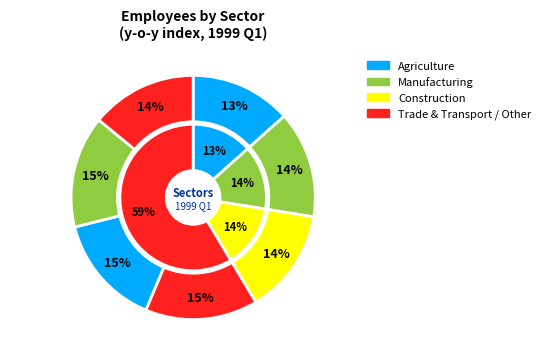

To the nearest percent, what portion does Construction represent?

14%